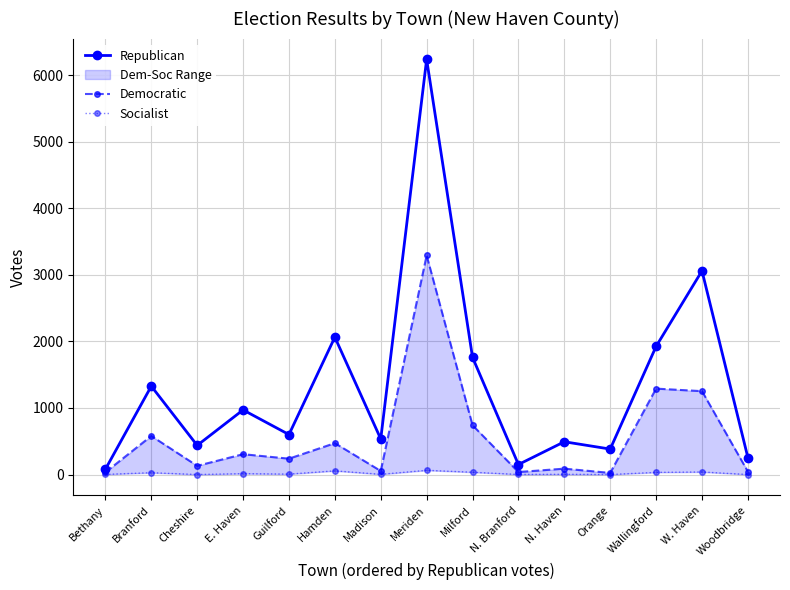

The value of Republican at Cheshire is 437. True or false?

True